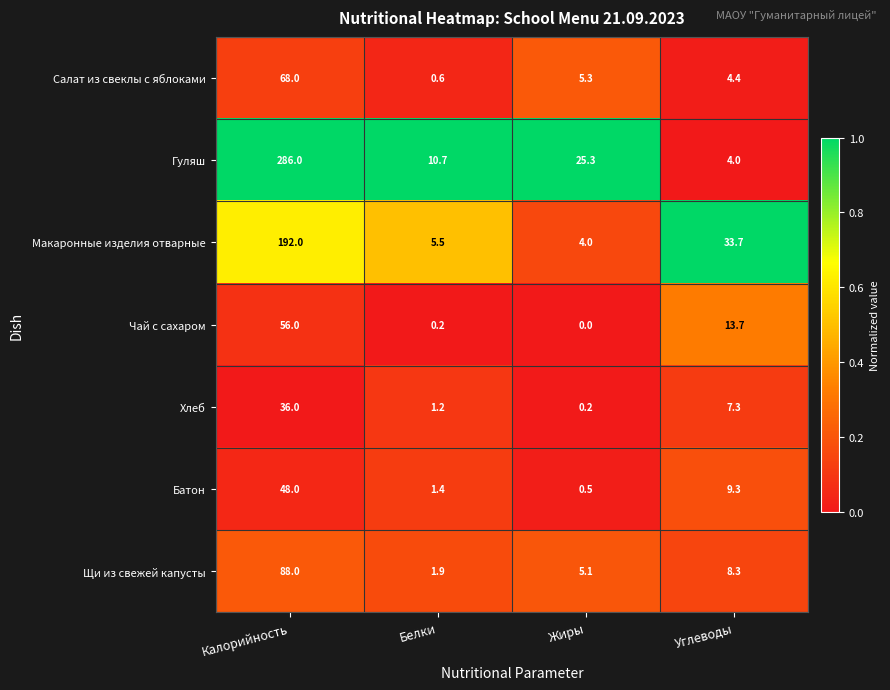

Reading right to left, transcribe all the data shown in this chart.

Салат из свеклы с яблоками: Углеводы=4.4	Жиры=5.3	Белки=0.6	Калорийность=68.0
Гуляш: Углеводы=4.0	Жиры=25.3	Белки=10.7	Калорийность=286.0
Макаронные изделия отварные: Углеводы=33.7	Жиры=4.0	Белки=5.5	Калорийность=192.0
Чай с сахаром: Углеводы=13.7	Жиры=0.0	Белки=0.2	Калорийность=56.0
Хлеб: Углеводы=7.3	Жиры=0.2	Белки=1.2	Калорийность=36.0
Батон: Углеводы=9.3	Жиры=0.5	Белки=1.4	Калорийность=48.0
Щи из свежей капусты: Углеводы=8.3	Жиры=5.1	Белки=1.9	Калорийность=88.0